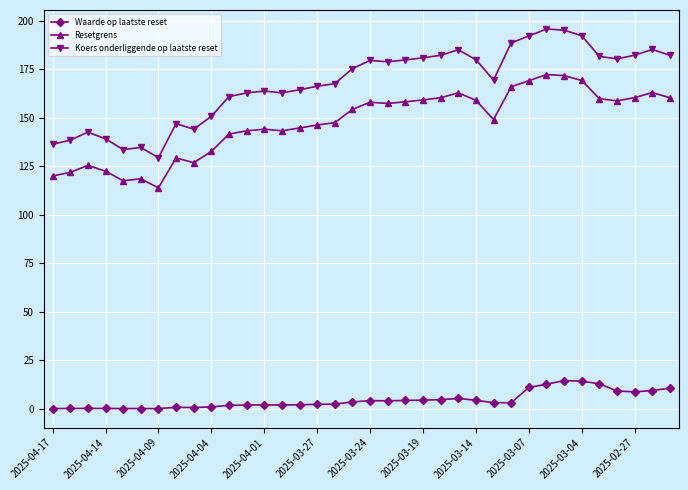

What is the difference between the maximum and minimum values in the Koers onderliggende op laatste reset series?

66.3